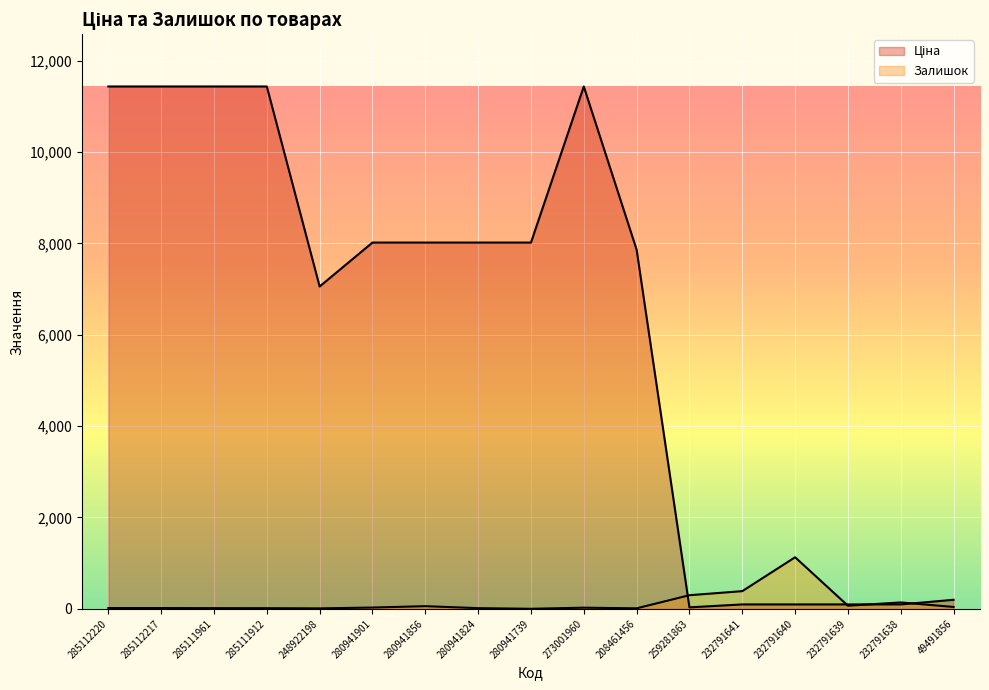

Count the number of categories in the chart.

17